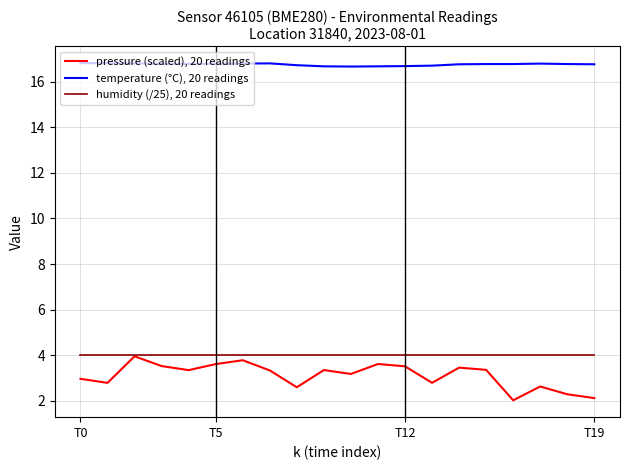

Which series has the largest range (max minus min)?

pressure (scaled), 20 readings